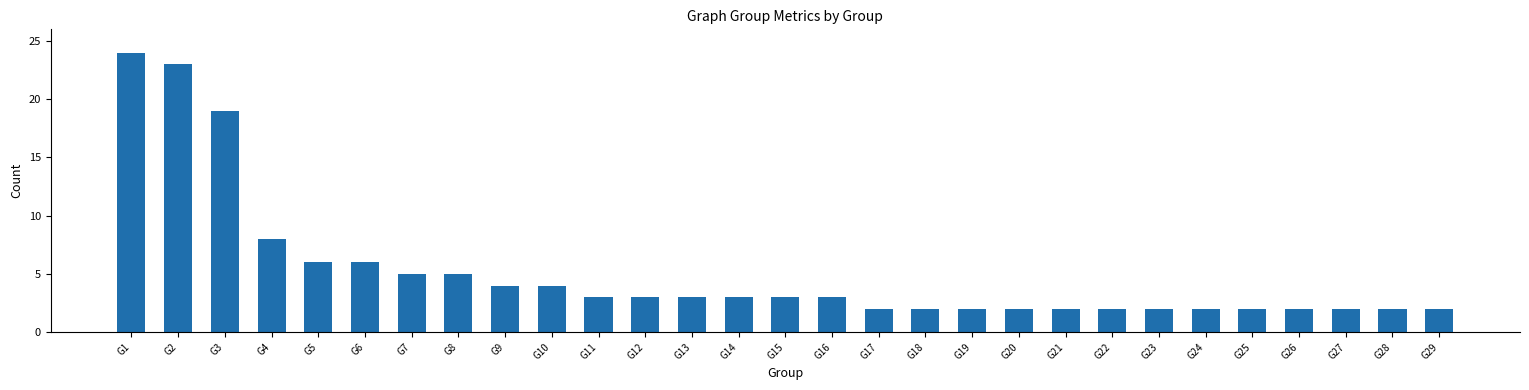

What is the sum of all values?

148